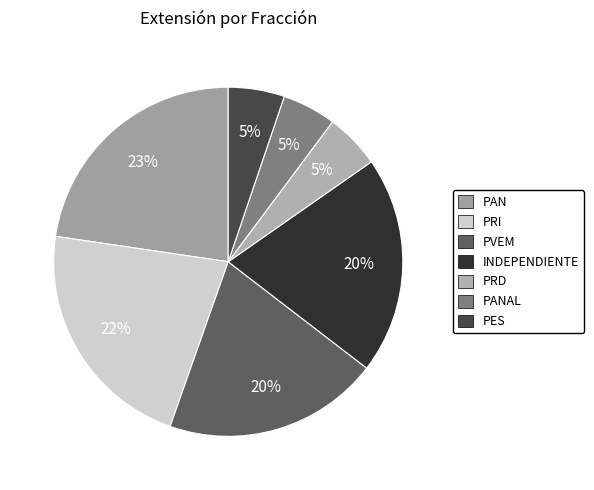

What is the largest slice in the pie chart?

PAN